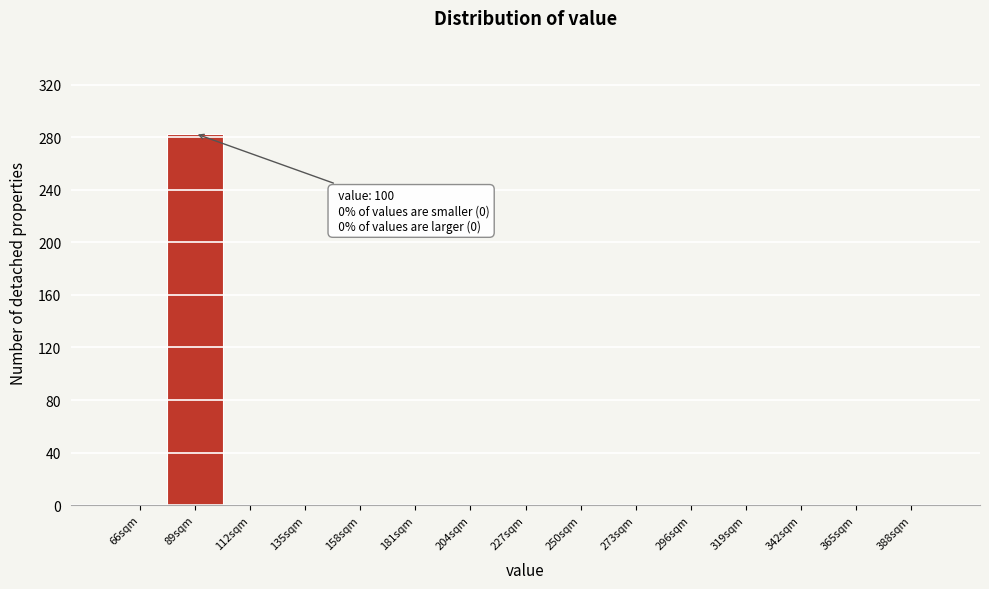

Reading right to left, transcribe all the data shown in this chart.

388sqm=0	365sqm=0	342sqm=0	319sqm=0	296sqm=0	273sqm=0	250sqm=0	227sqm=0	204sqm=0	181sqm=0	158sqm=0	135sqm=0	112sqm=0	89sqm=283	66sqm=0